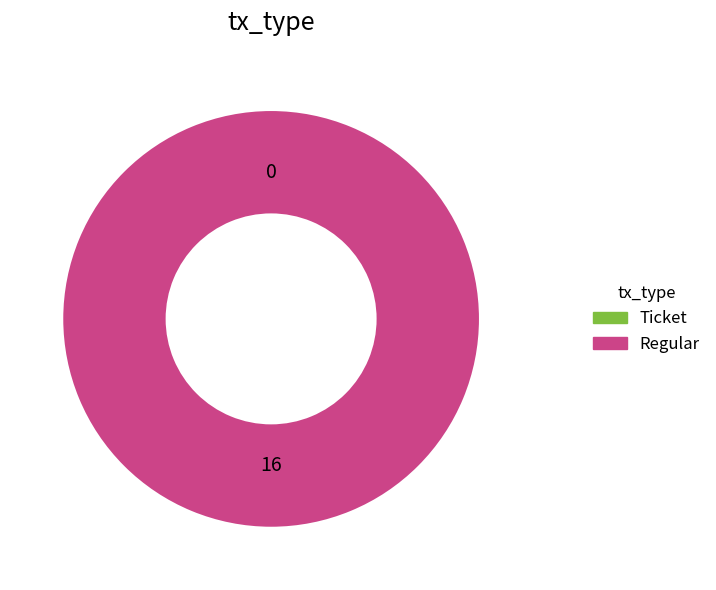

What percentage is the Regular slice, to the nearest percent?

100%